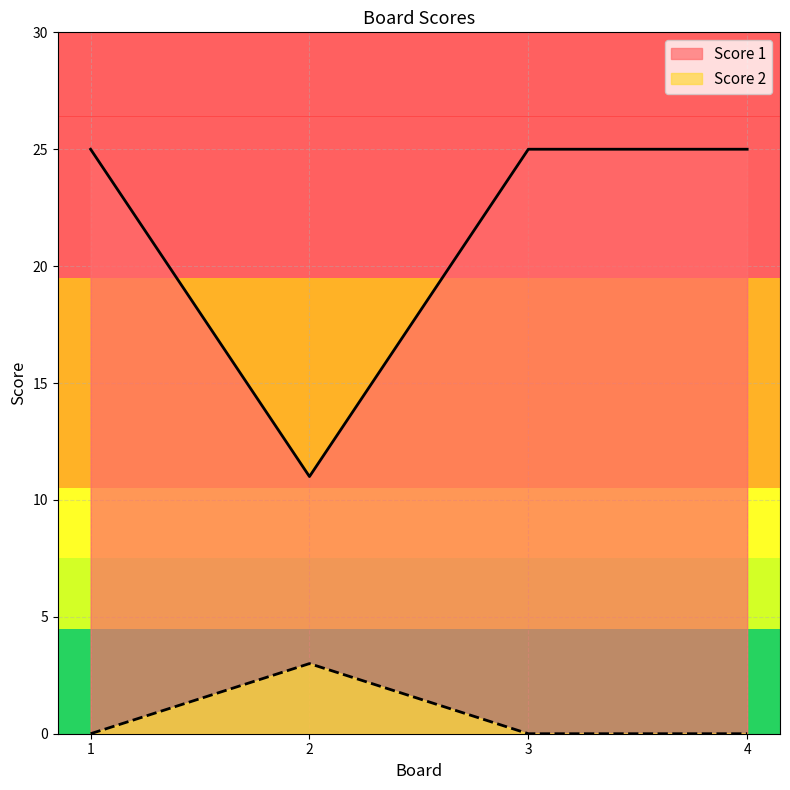

Reading left to right, what are all the values shown in this chart?

Score 1: 1=25	2=11	3=25	4=25
Score 2: 1=0	2=3	3=0	4=0